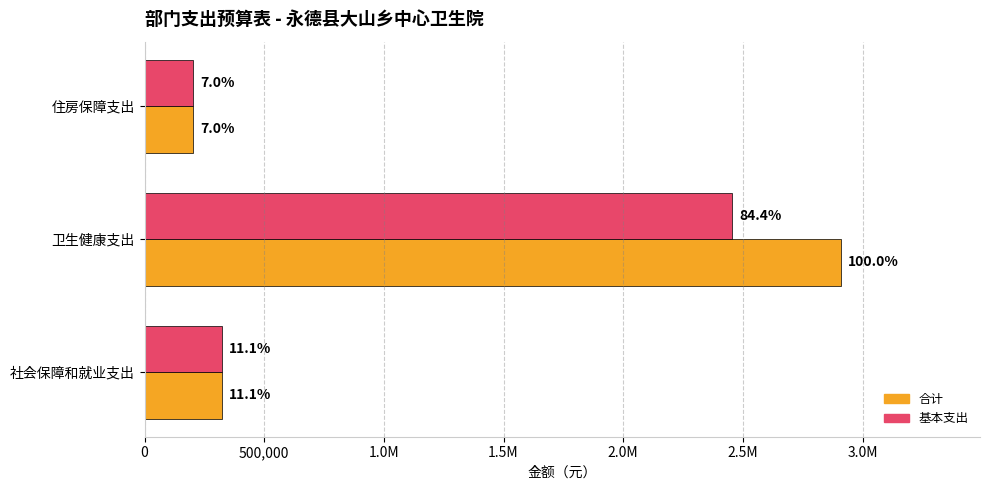

Reading left to right, what are all the values shown in this chart?

合计: 322863.9	2909114.4	203738.2
基本支出: 322863.9	2456514.4	203738.2